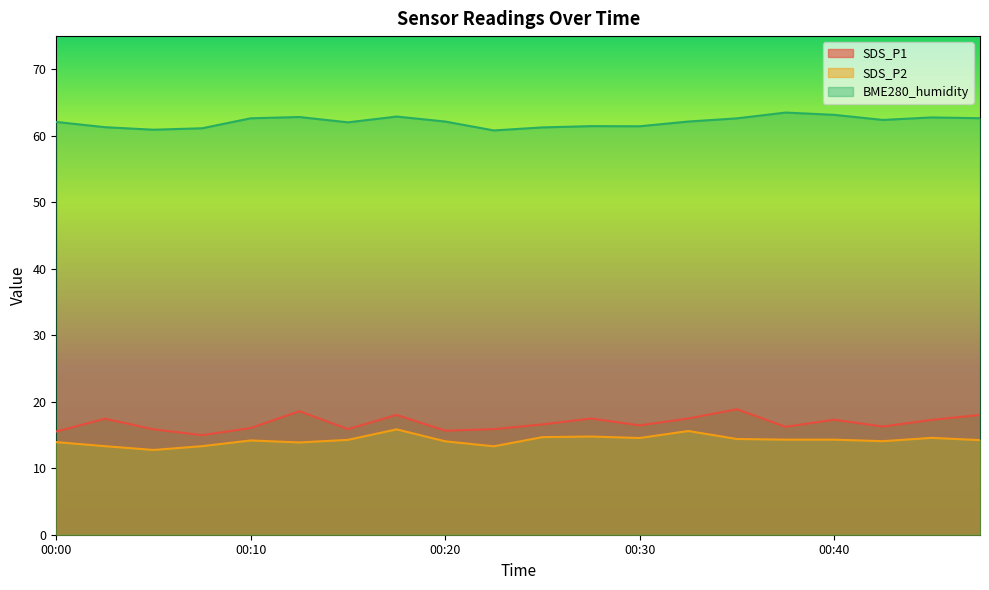

At which category is the sum across all series the highest?

00:17